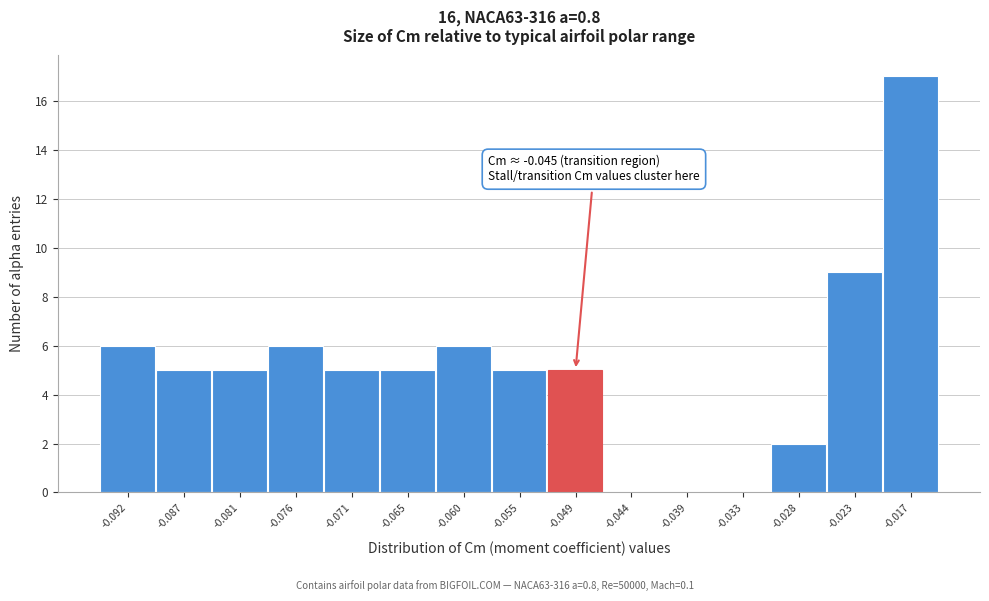

Reading right to left, extract all data points from this chart.

-0.017=17	-0.023=9	-0.028=2	-0.033=0	-0.039=0	-0.044=0	-0.049=5	-0.055=5	-0.060=6	-0.065=5	-0.071=5	-0.076=6	-0.081=5	-0.087=5	-0.092=6